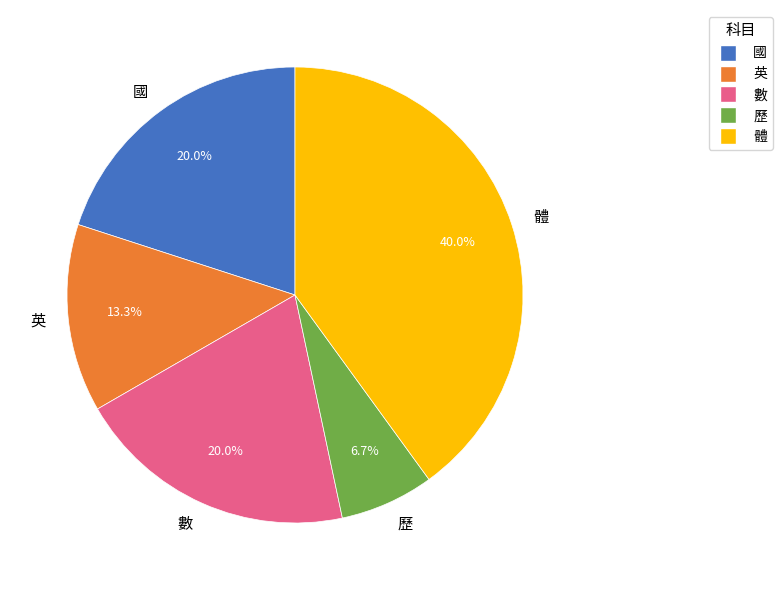

What percentage is NOT represented by 歷?

93.3%